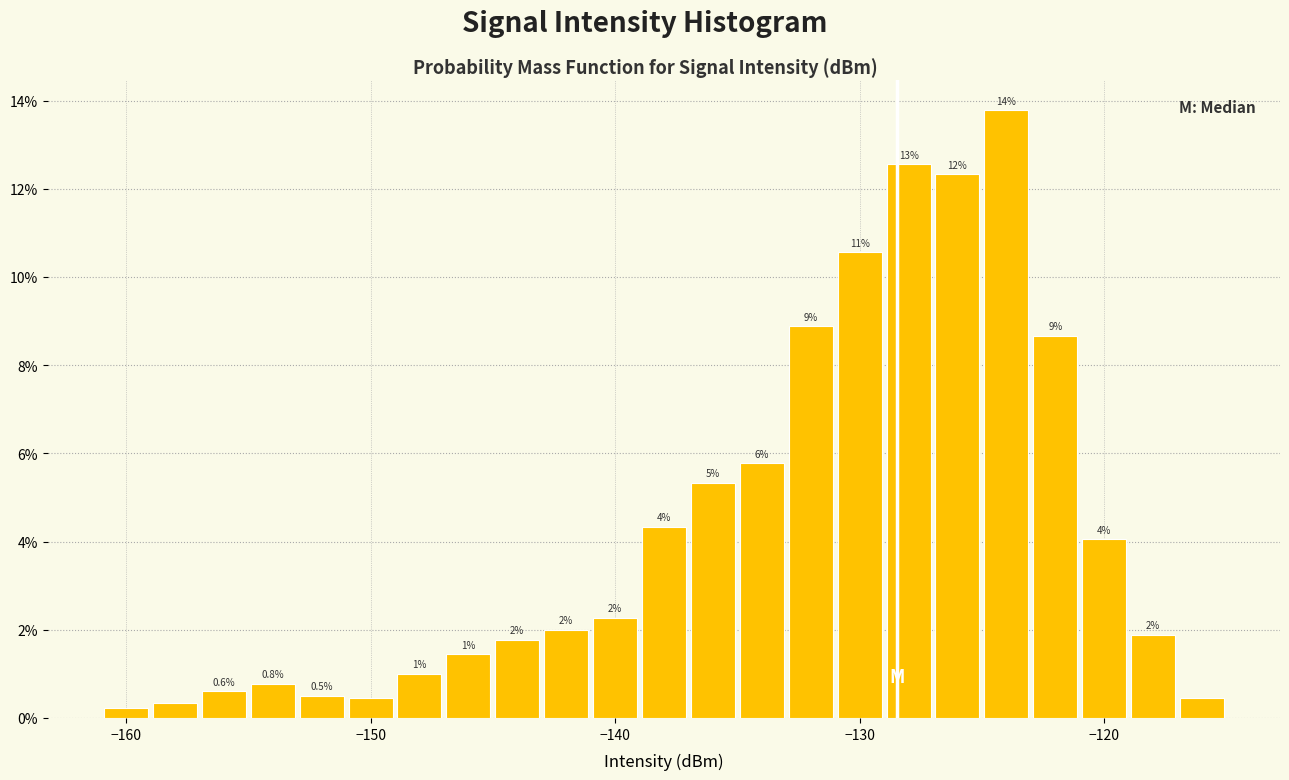

Around what value on the x-axis is the tallest bar? Give the approximate position of its centre, as read against the axis.

-124